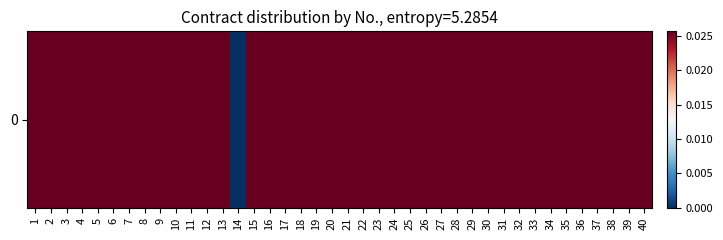

How many values are above zero?

39